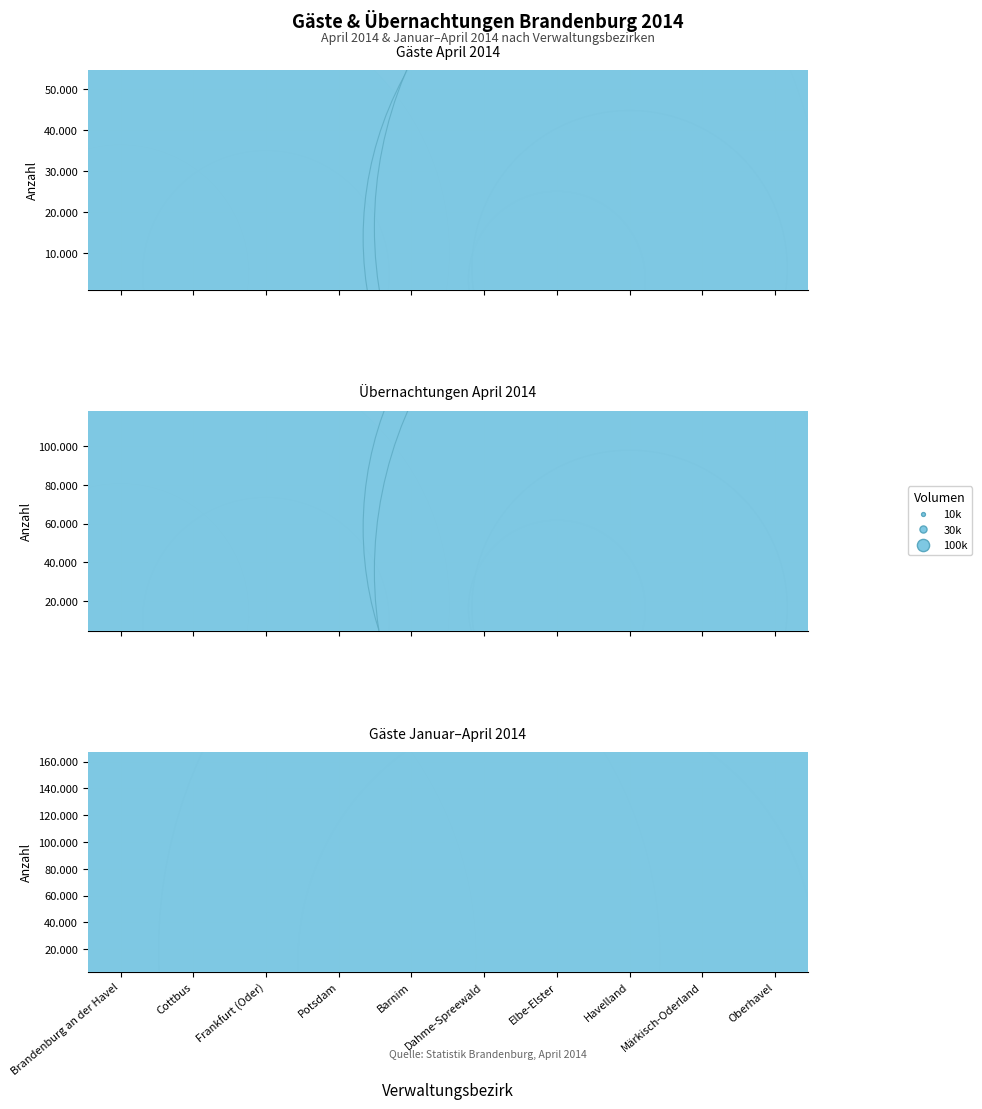

Which series contains the highest Y value?

Gäste Januar–April 2014